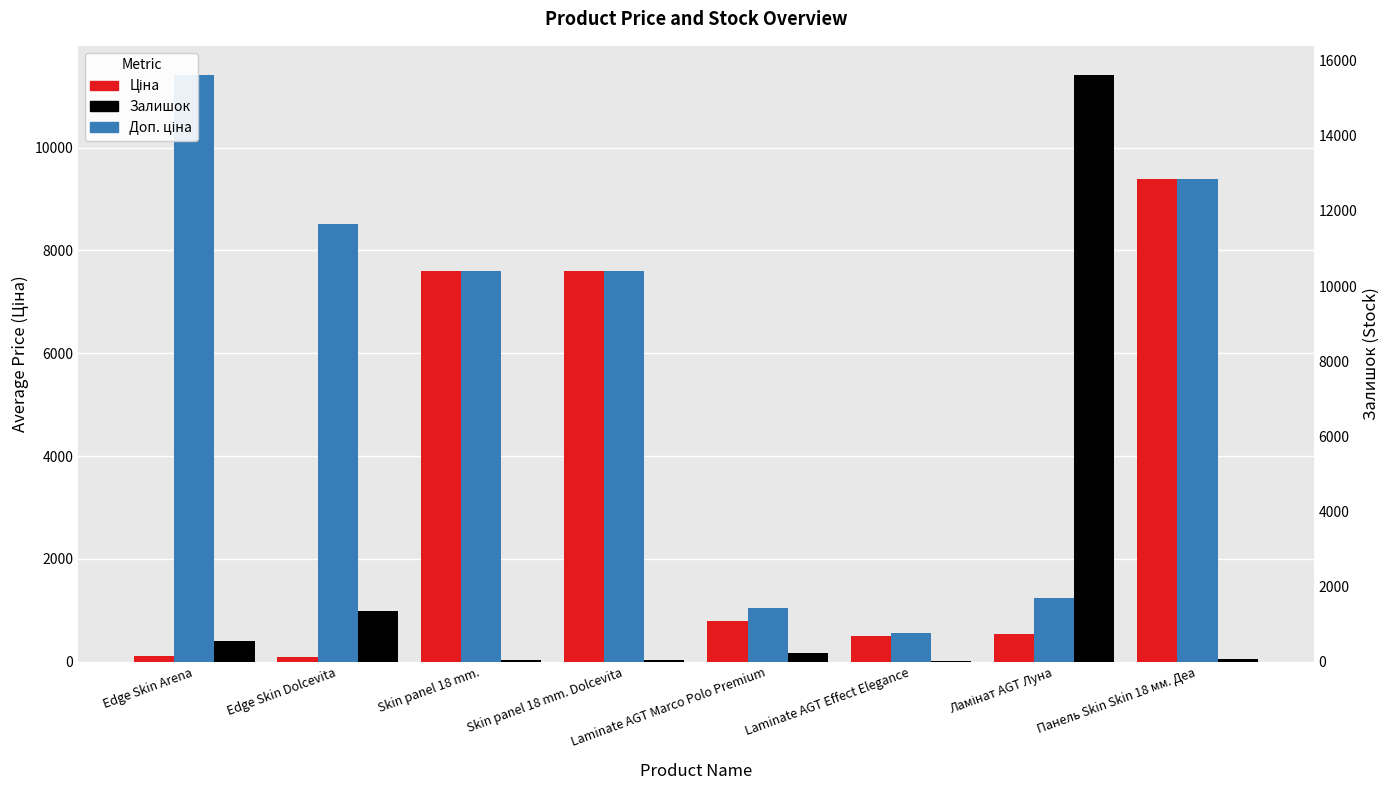

At which label does Залишок first exceed 234?

Edge Skin Arena